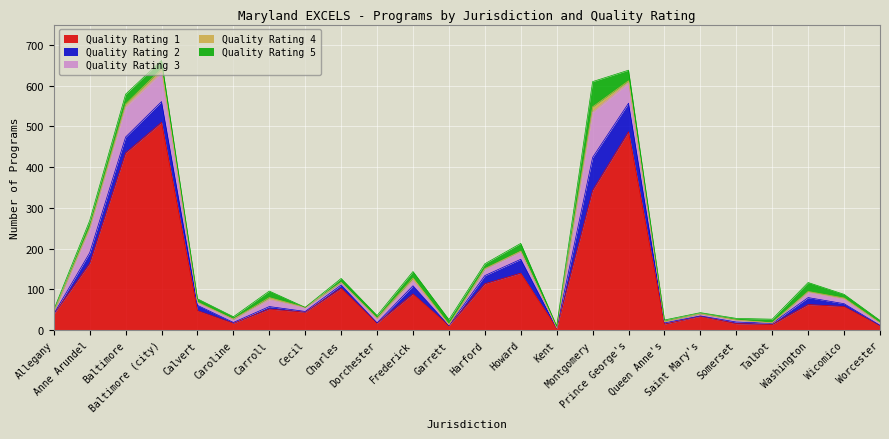

Which series has the largest range (max minus min)?

Quality Rating 1